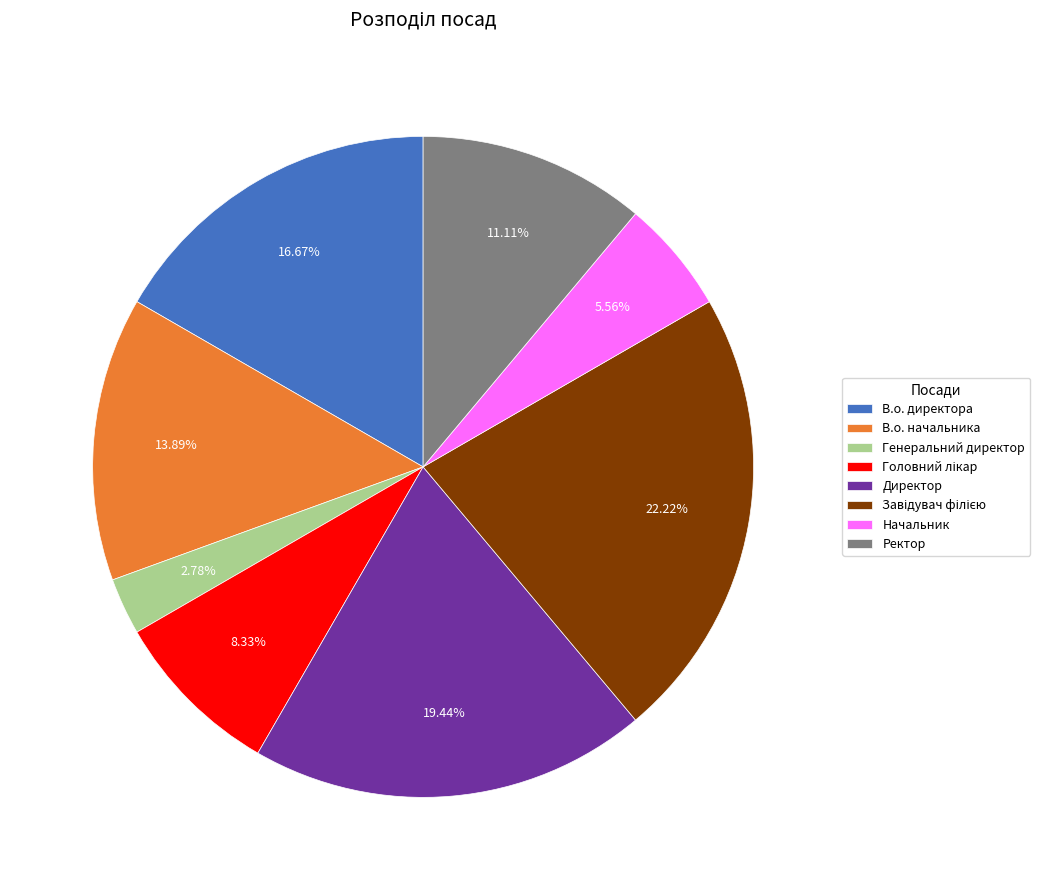

Which has a higher value, Генеральний директор or Ректор?

Ректор